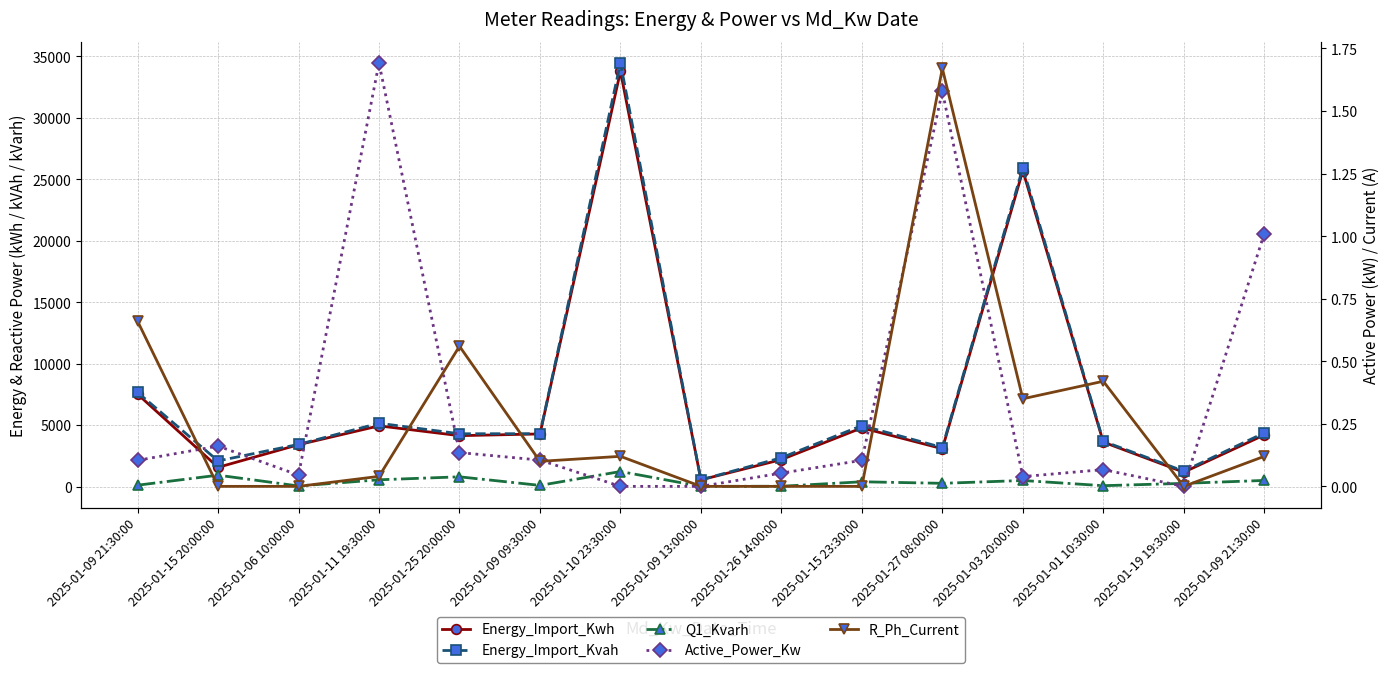

What is the label of the 9th point from the right?

2025-01-10 23:30:00